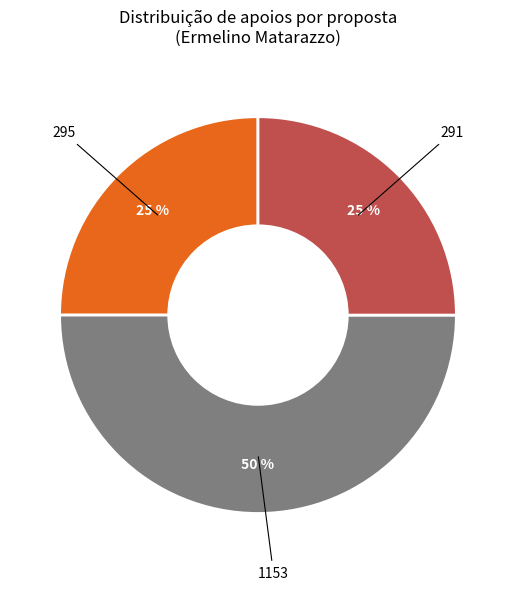

To the nearest percent, what is the difference between the largest and smallest slice percentages?

25%